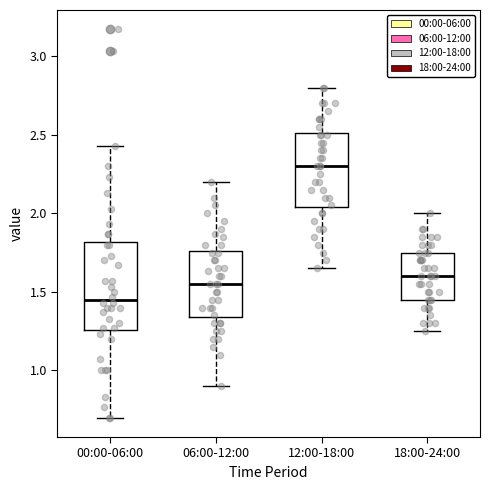

Reading left to right, read every box against the y-axis: the position of its median line, the range the box covers, and the ends of its whiskers. The values are not printed on the chart, so give them approximately, as read against the axis.

00:00-06:00: median 1.45, box 1.25 to 1.80, whiskers 0.70 to 2.45
06:00-12:00: median 1.55, box 1.35 to 1.75, whiskers 0.90 to 2.20
12:00-18:00: median 2.30, box 2.05 to 2.50, whiskers 1.65 to 2.80
18:00-24:00: median 1.60, box 1.45 to 1.75, whiskers 1.25 to 2.00